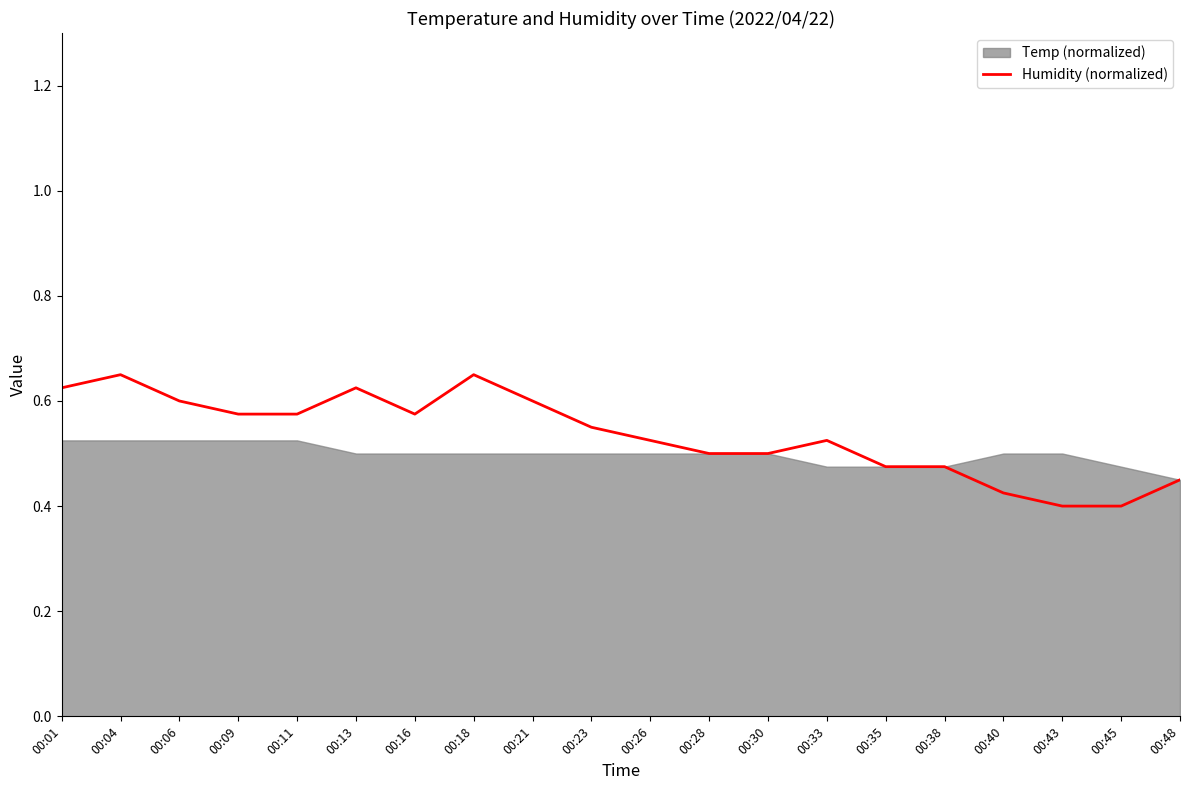

At which category does the data reach its first local valley?

00:16